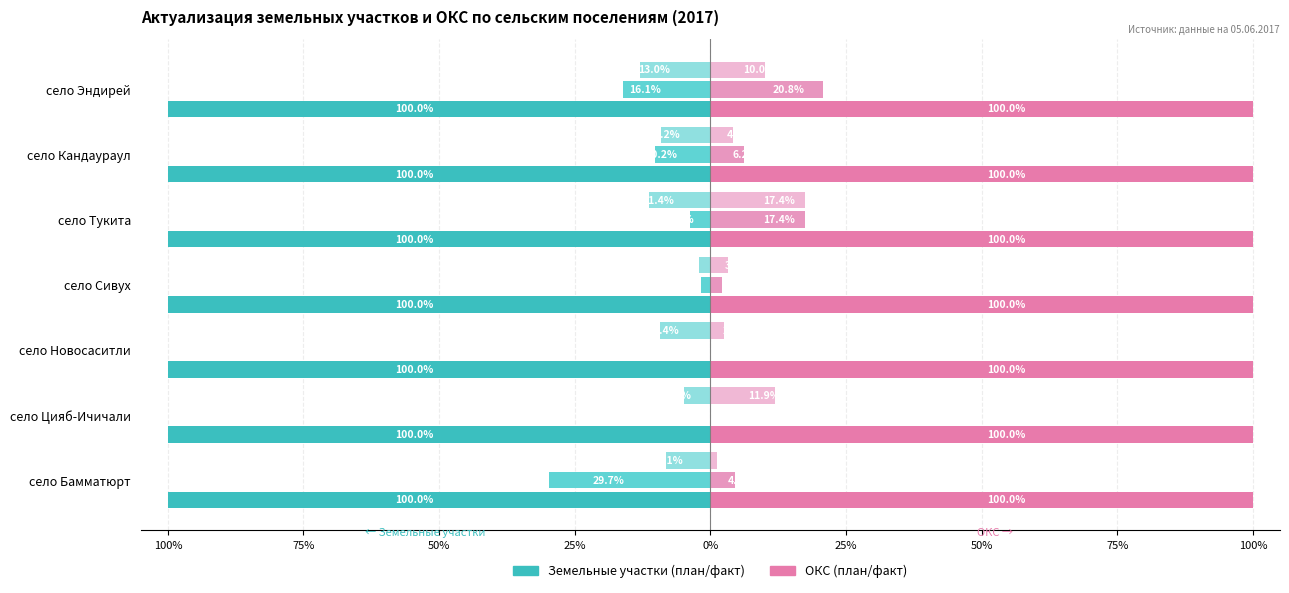

Reading left to right, extract all data points from this chart.

План на 2017 (земля): 0.3	0.3	0.3	0.3	0.3	0.3	0.3
I кв. факт (земля): -29.7	0.0	0.0	-1.7	-3.8	-10.2	-16.1
II кв. факт (земля): -8.1	-5.0	-9.4	-2.1	-11.4	-9.2	-13.0
План на 2017 (ОКС): 0.3	0.3	0.3	0.3	0.3	0.3	0.3
I кв. факт (ОКС): 4.5	0.0	0.0	2.2	17.4	6.2	20.8
II кв. факт (ОКС): 1.1	11.9	2.6	3.3	17.4	4.2	10.0